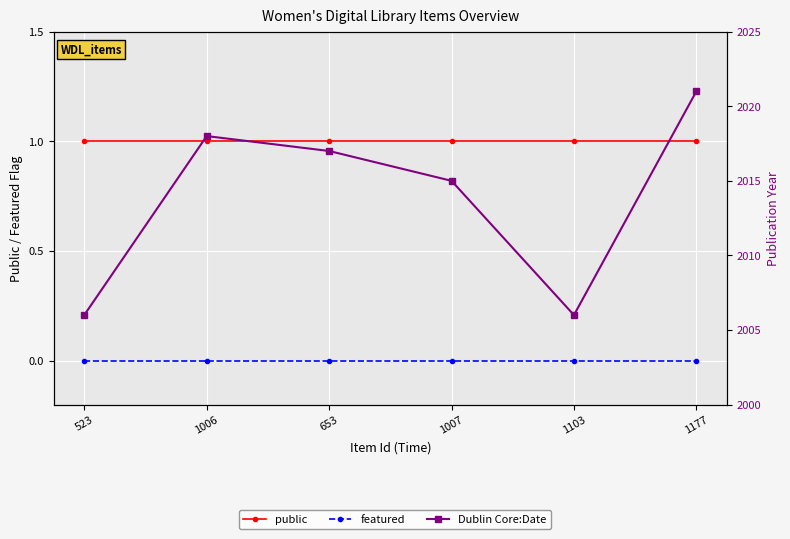

What is the sum of the Dublin Core:Date values at 1007 and 1177?

4036